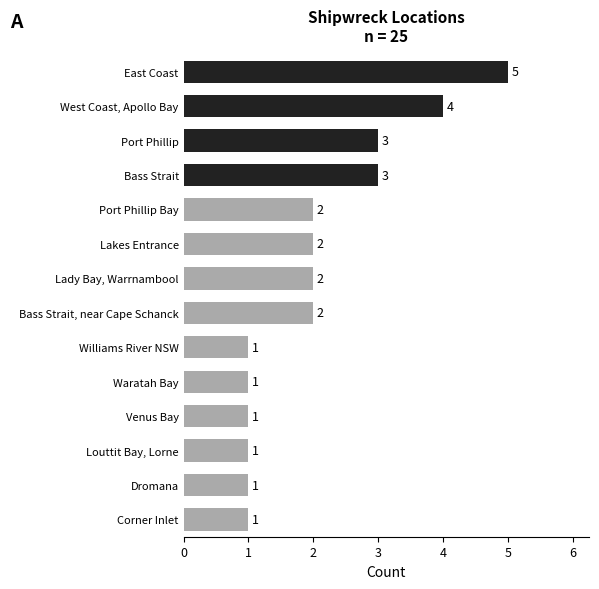

What is the label of the 2nd bar from the top?

West Coast, Apollo Bay